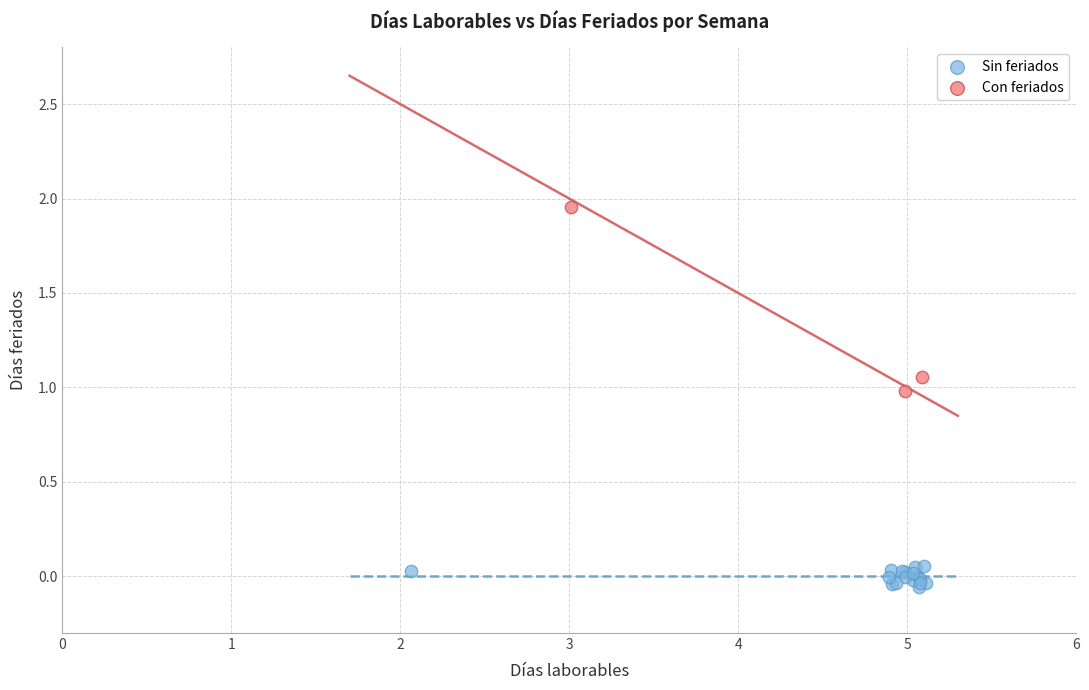

Which series reaches the maximum Y coordinate?

Con feriados